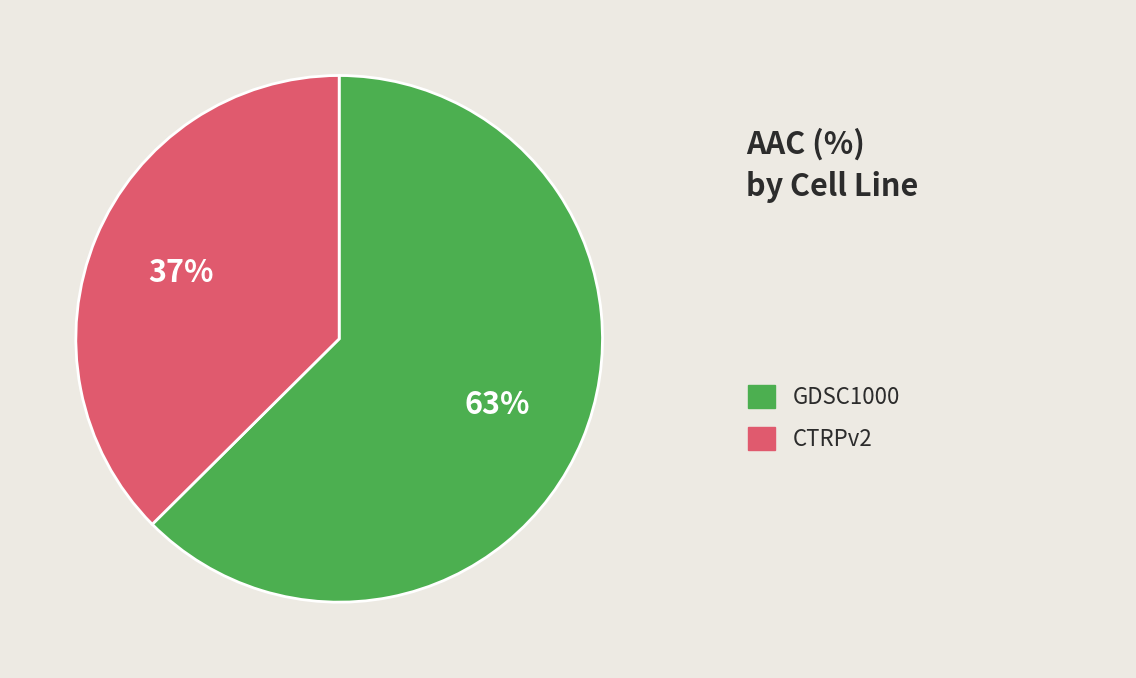

How many slices are in this pie chart?

2